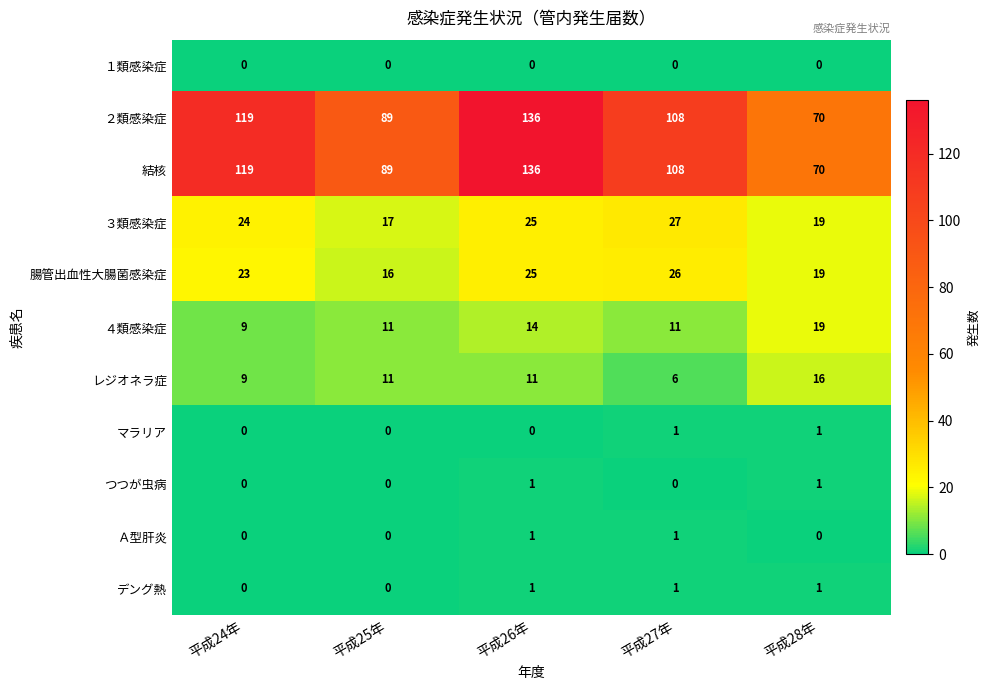

At how many categories does at least one series exceed 35?

5